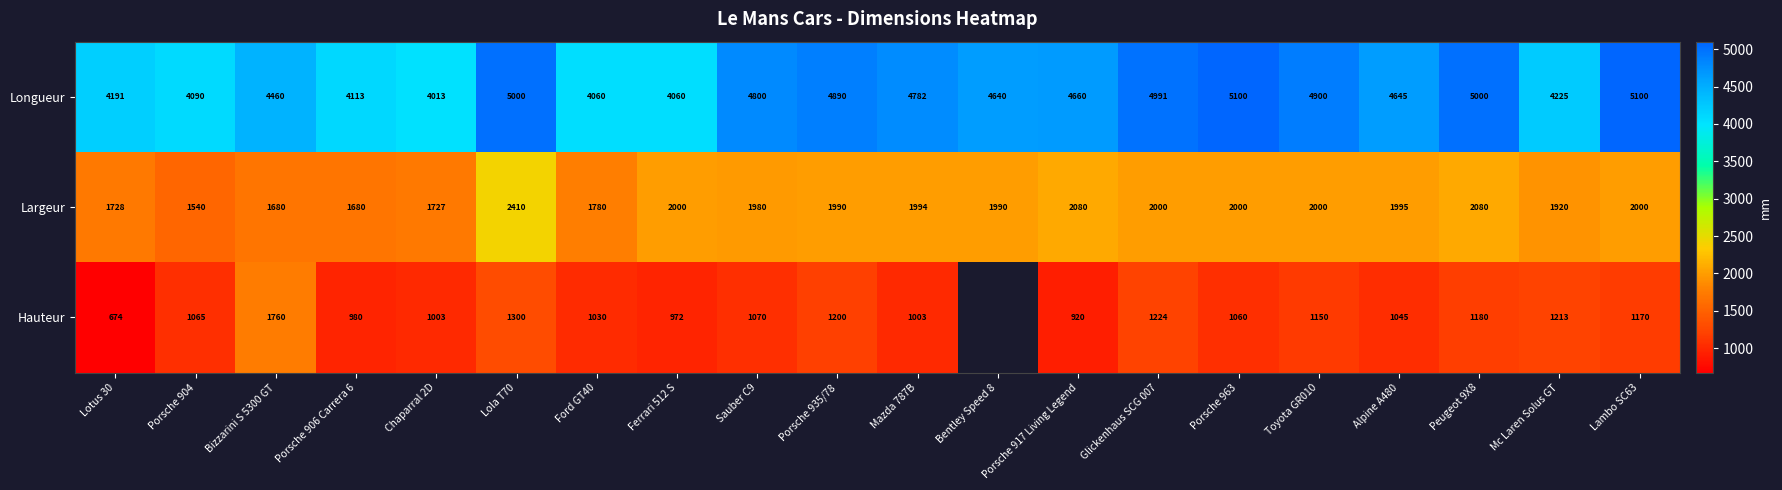

What is the difference between the highest and lowest values at Lola T70?

3700